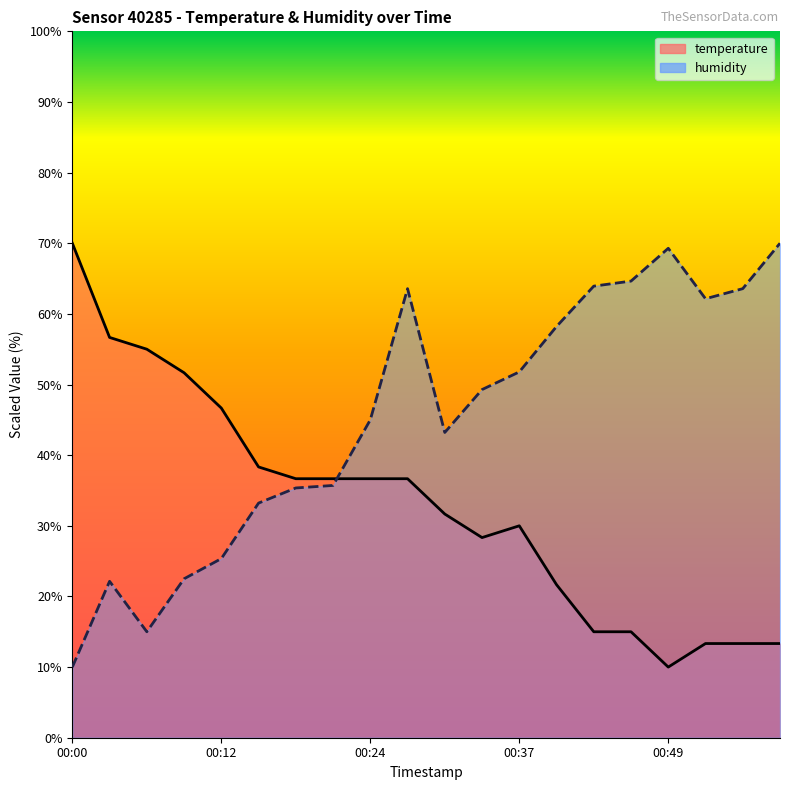

Count the number of categories in the chart.

20